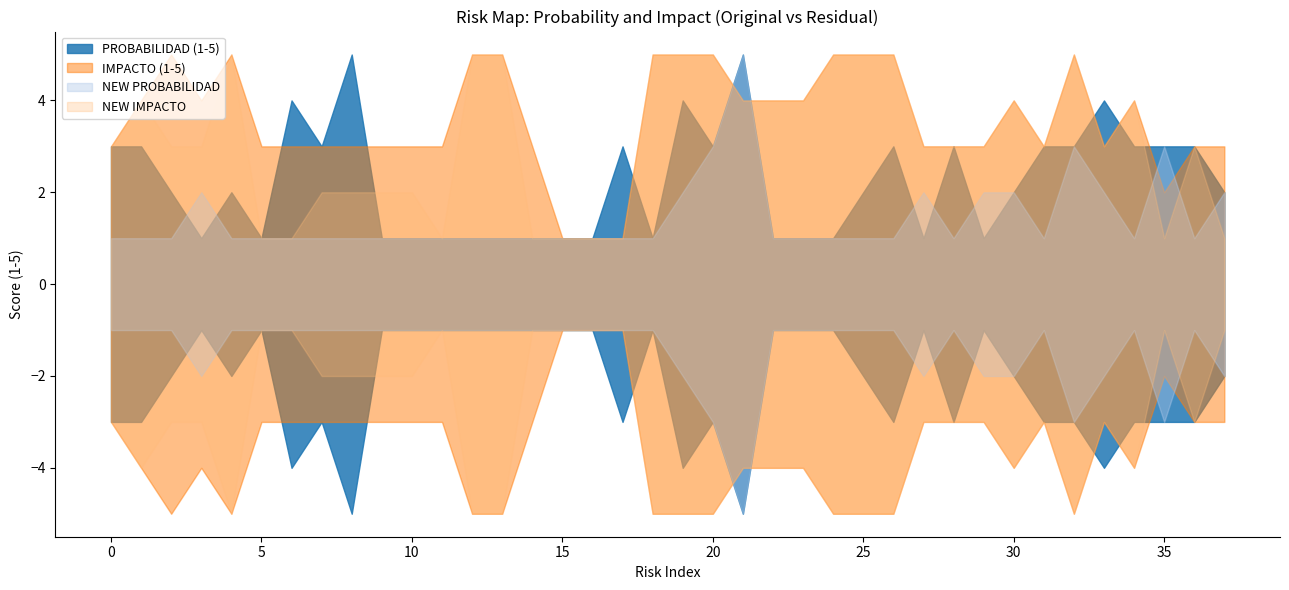

At which category does NEW IMPACTO reach its first local valley?

11